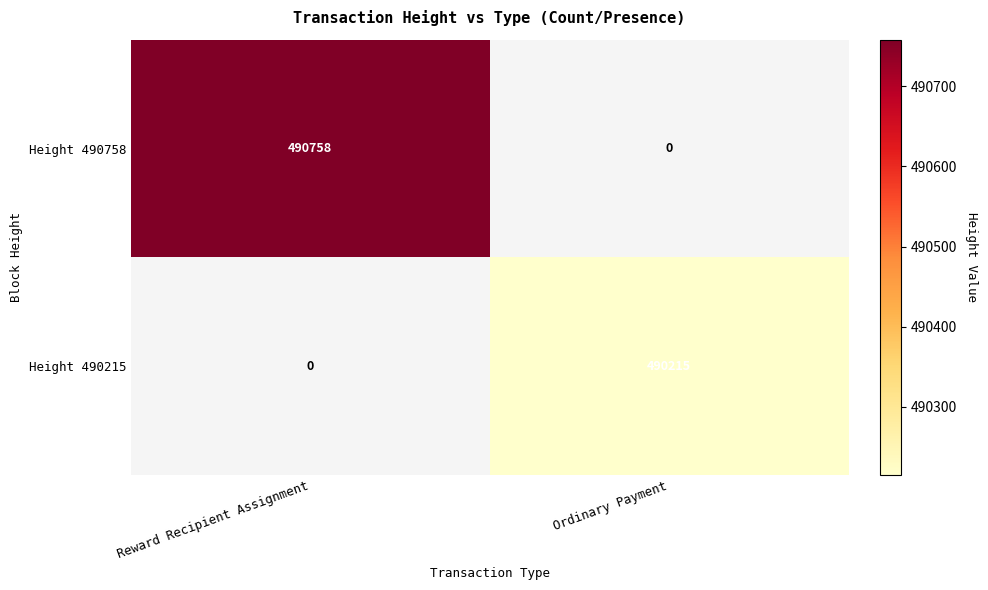

Is the value of Height 490215 at Ordinary Payment greater than the value of Height 490758 at Reward Recipient Assignment?

No